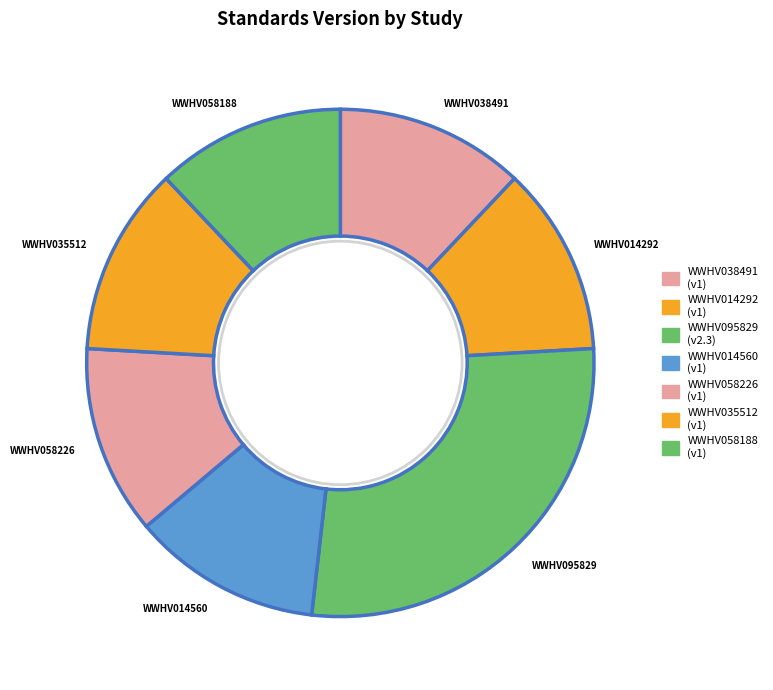

Does WWHV058188 account for over 50% of the chart?

No